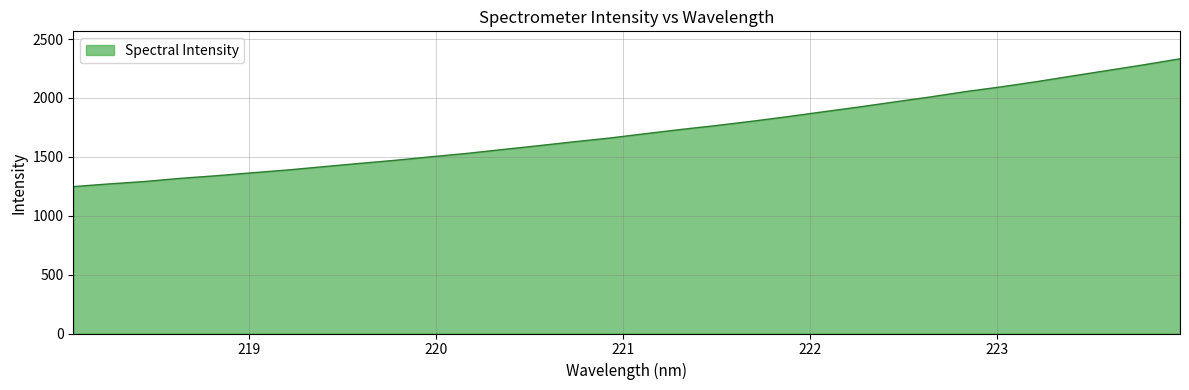

What is the smallest value displayed?

1247.4